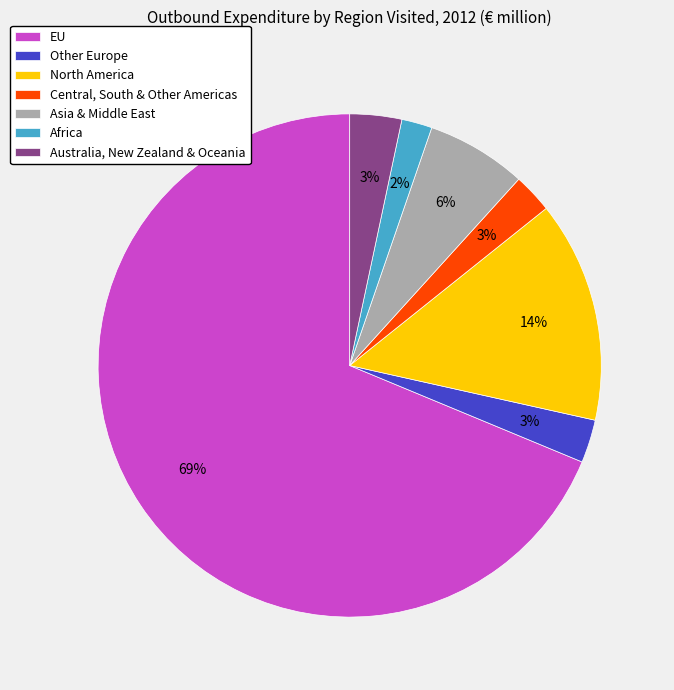

Is Asia & Middle East the majority of the pie?

No